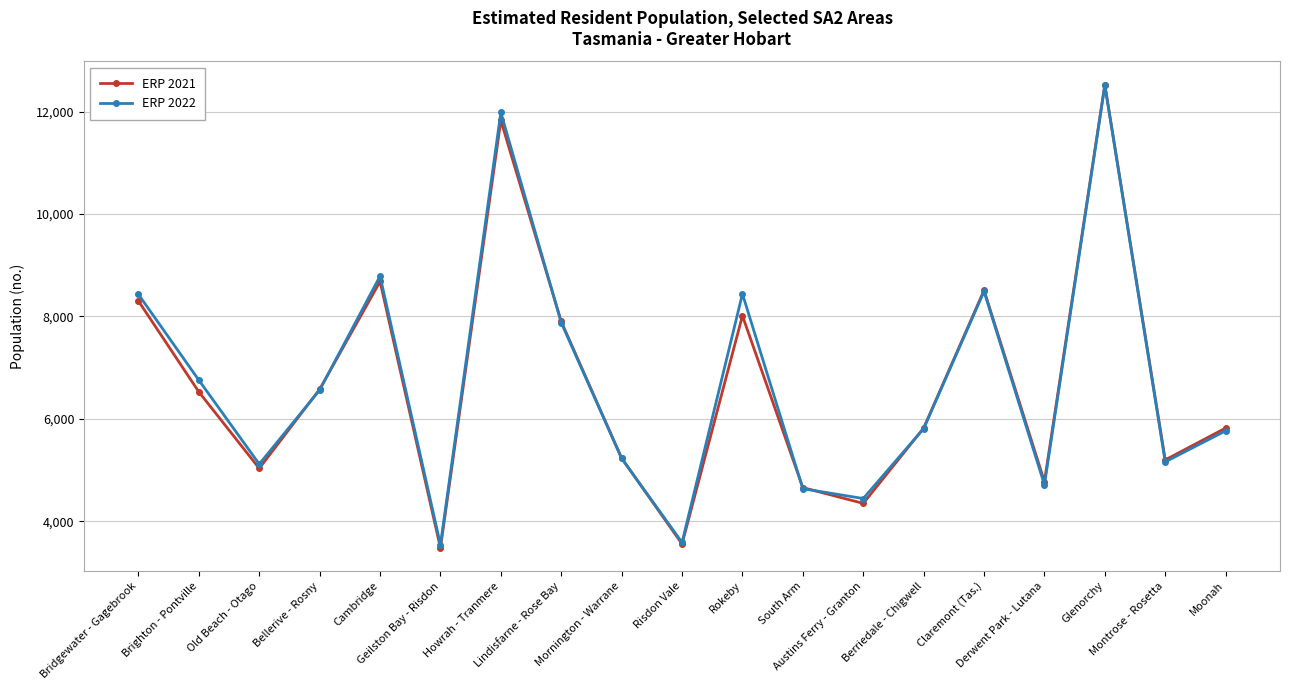

Which series changed the most between Old Beach - Otago and Mornington - Warrane?

ERP 2021